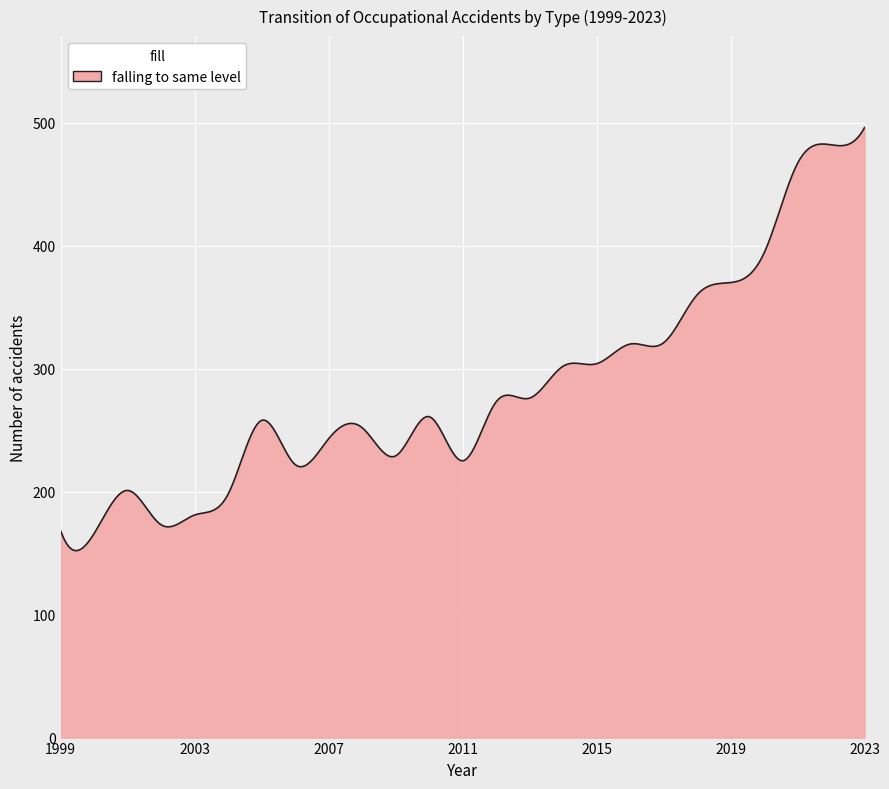

What is the smallest value displayed?

152.0